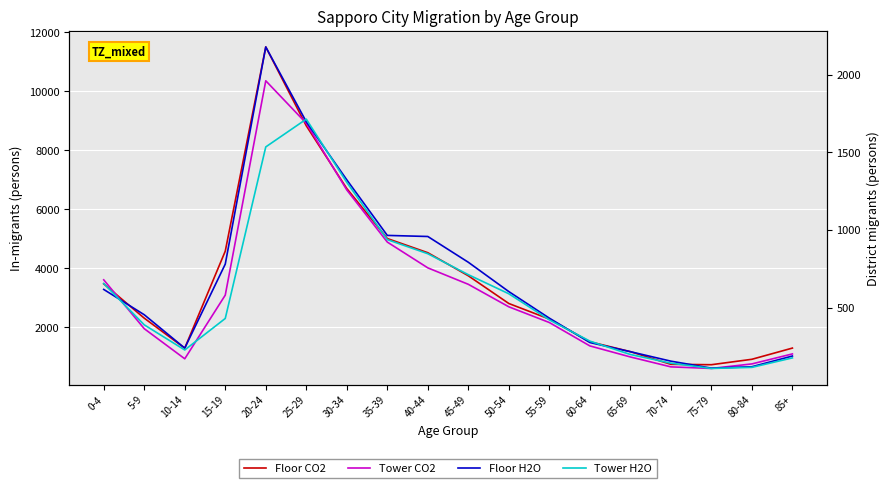

Is this an area chart (filled region under the line)?

No